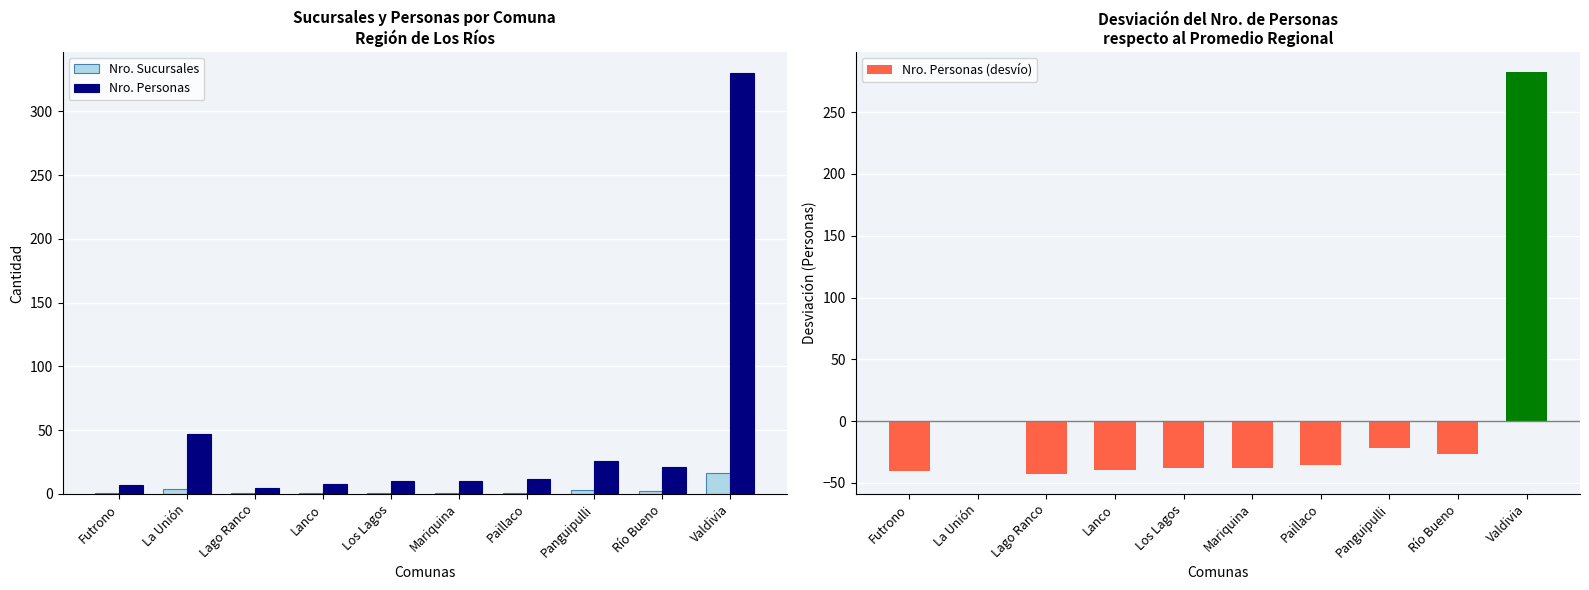

Which category has the highest value across all series?

Valdivia